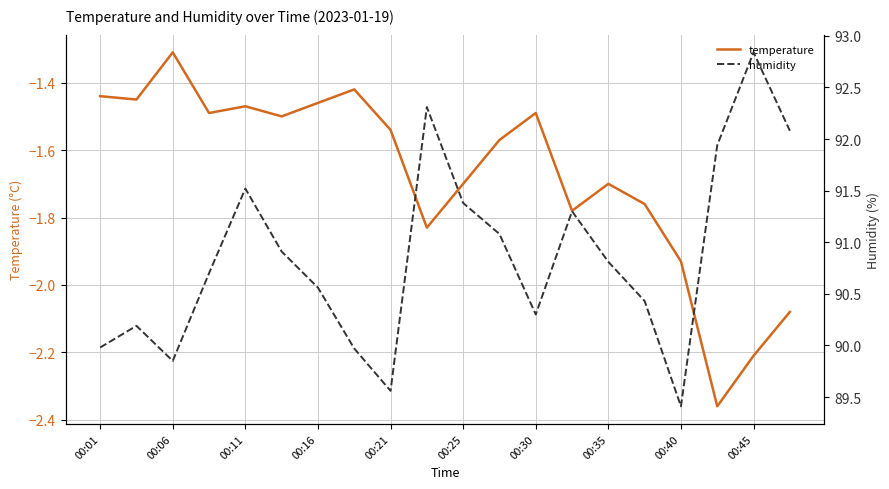

How many interior local peaks does the temperature series have?

5